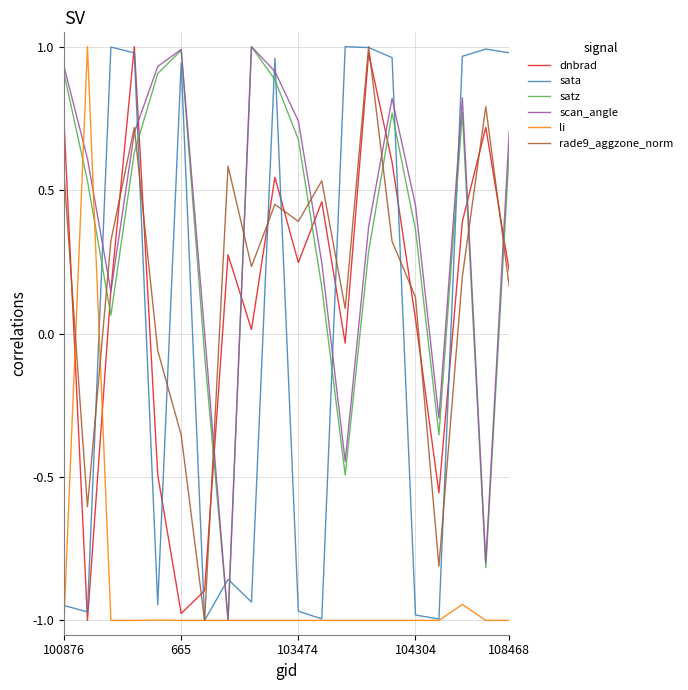

True or false: satz and dnbrad cross at least once.

True